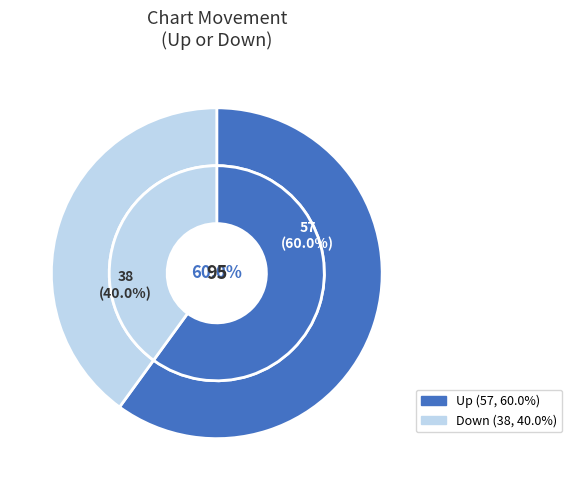

How much of the chart is everything except Up?

40.0%